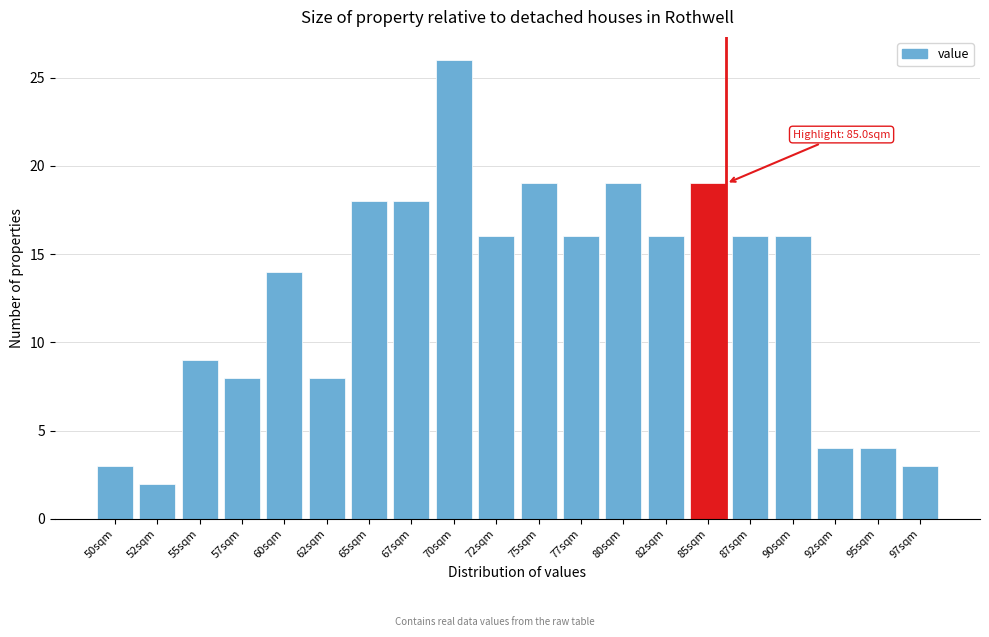

Reading left to right, extract all data points from this chart.

50sqm=3	52sqm=2	55sqm=9	57sqm=8	60sqm=14	62sqm=8	65sqm=18	67sqm=18	70sqm=26	72sqm=16	75sqm=19	77sqm=16	80sqm=19	82sqm=16	85sqm=19	87sqm=16	90sqm=16	92sqm=4	95sqm=4	97sqm=3